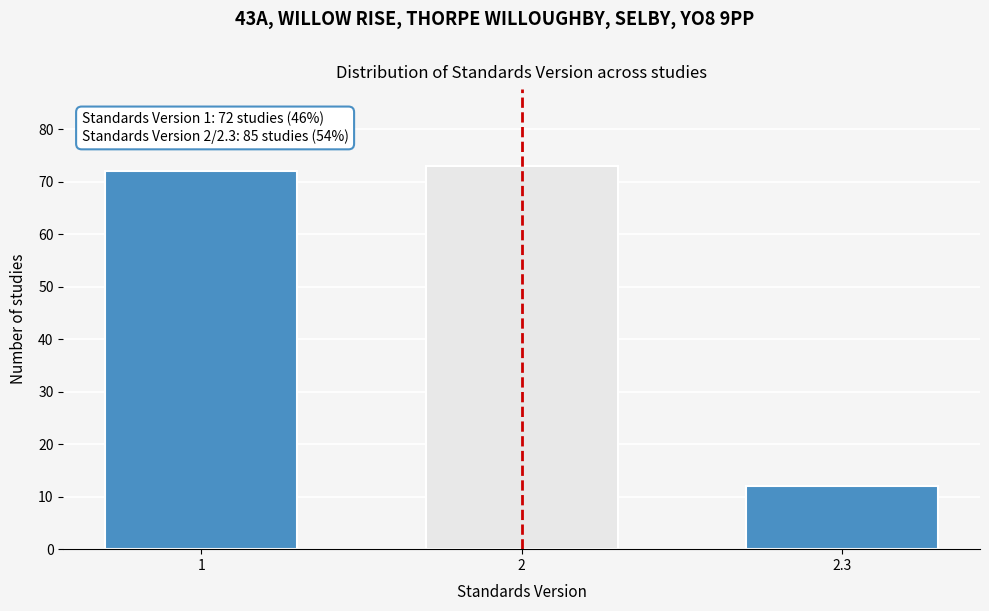

Reading left to right, list all the values displayed in this chart.

1=72	2=73	2.3=12